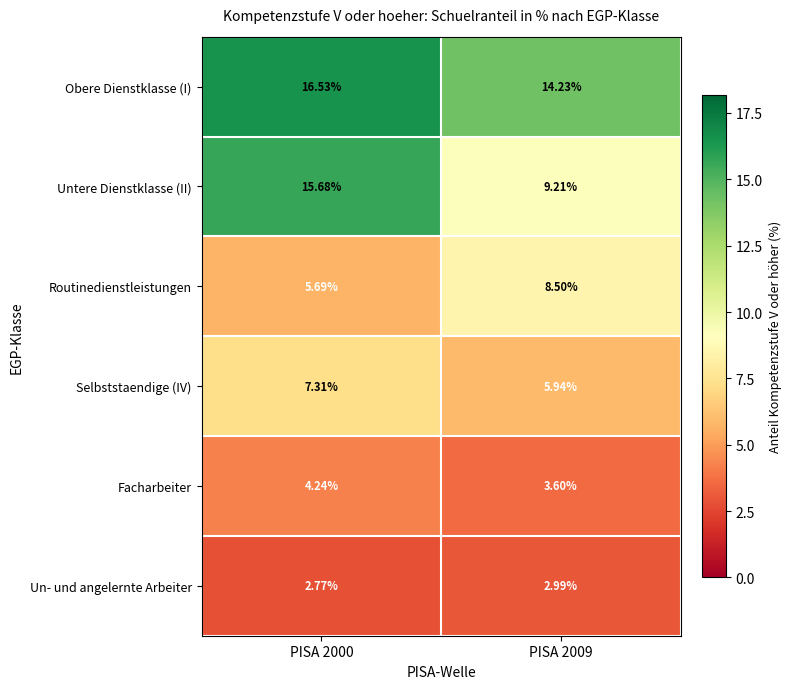

How many series are shown in this chart?

6